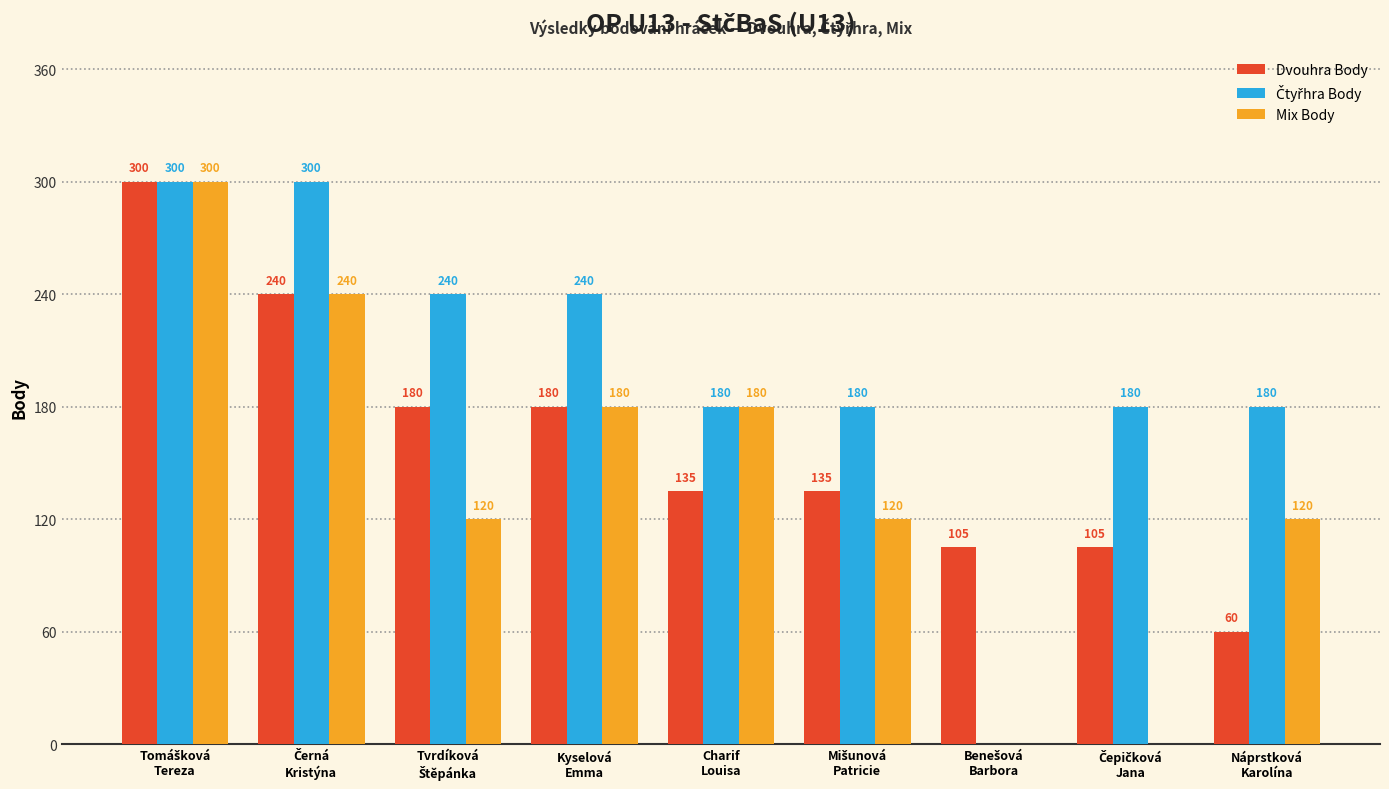

What is the sum of all Mix Body values?

1260